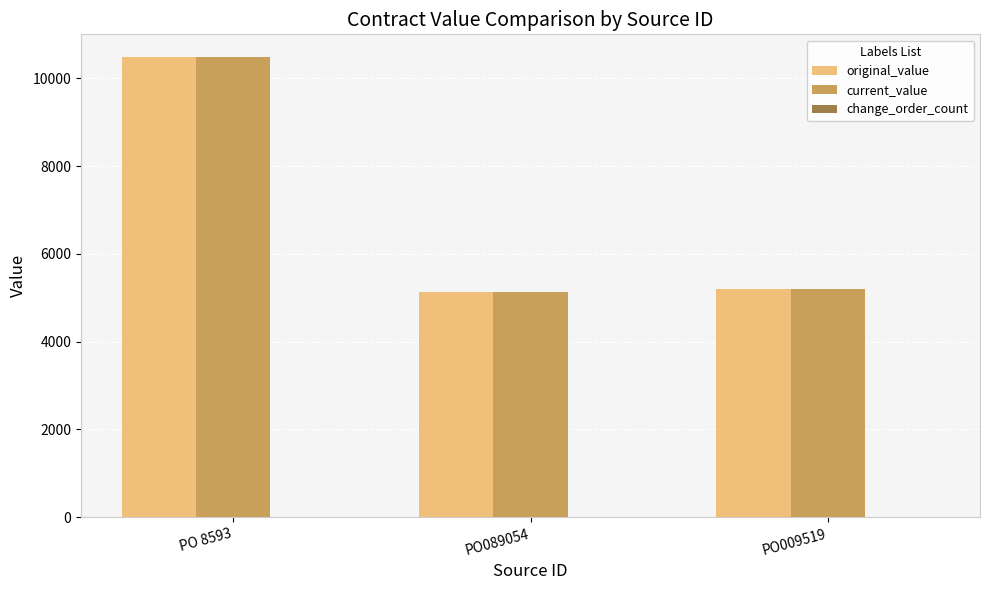

Is the value of original_value at PO 8593 greater than the value of current_value at PO089054?

Yes